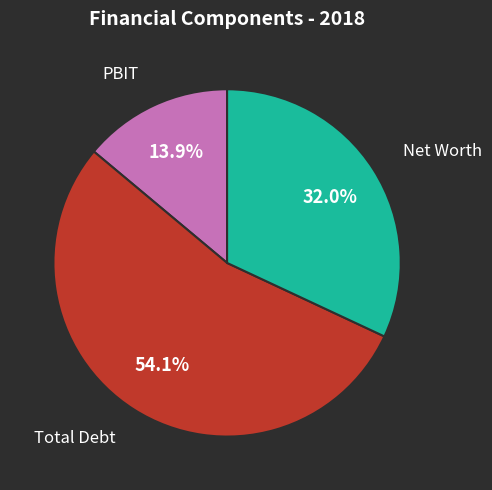

Which has a higher value, PBIT or Net Worth?

Net Worth